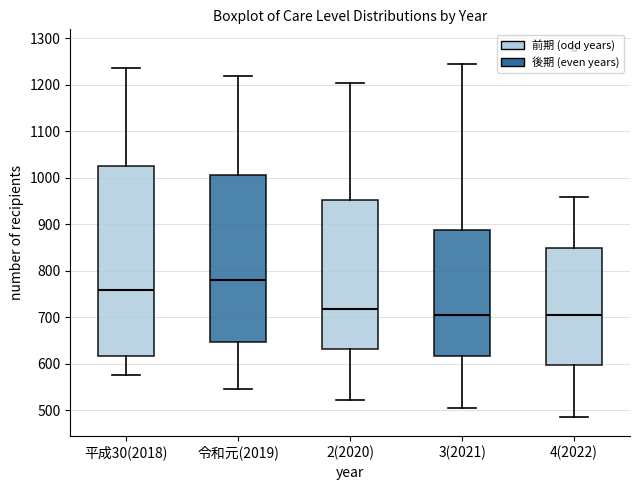

Which box is the tallest, from its lower edge to its upper edge?

平成30(2018)